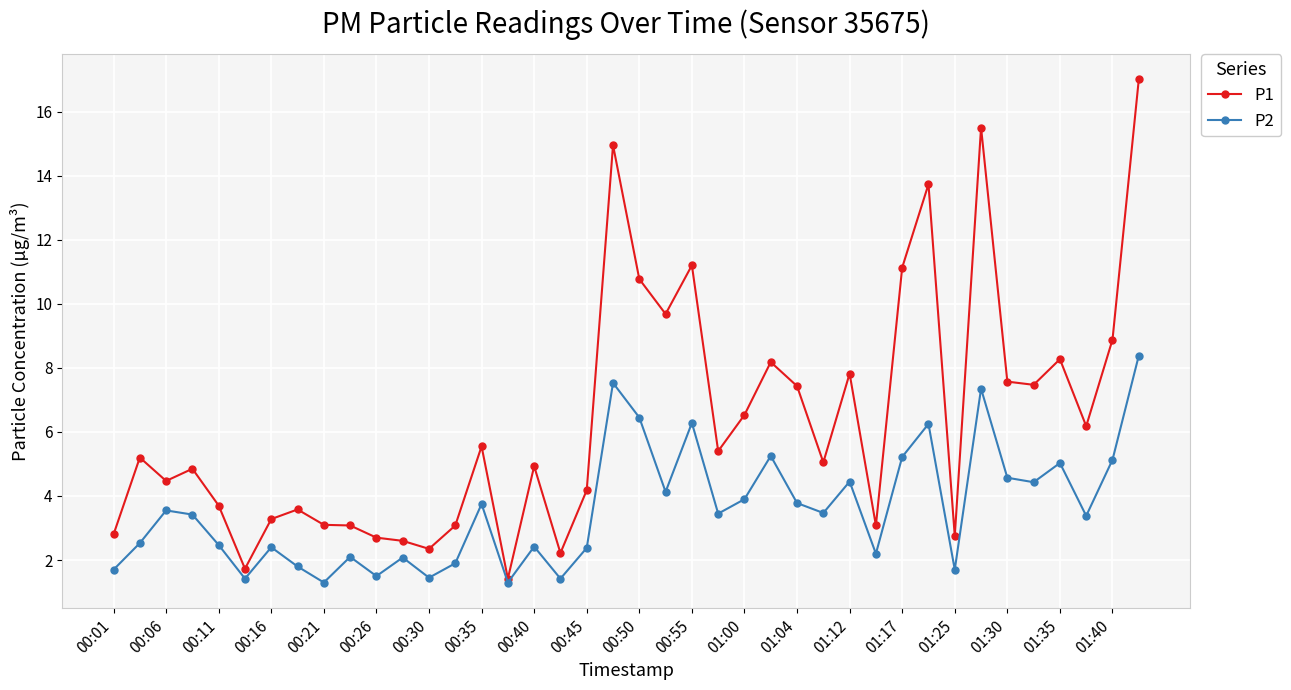

What is the highest value of the P2 series?

8.4